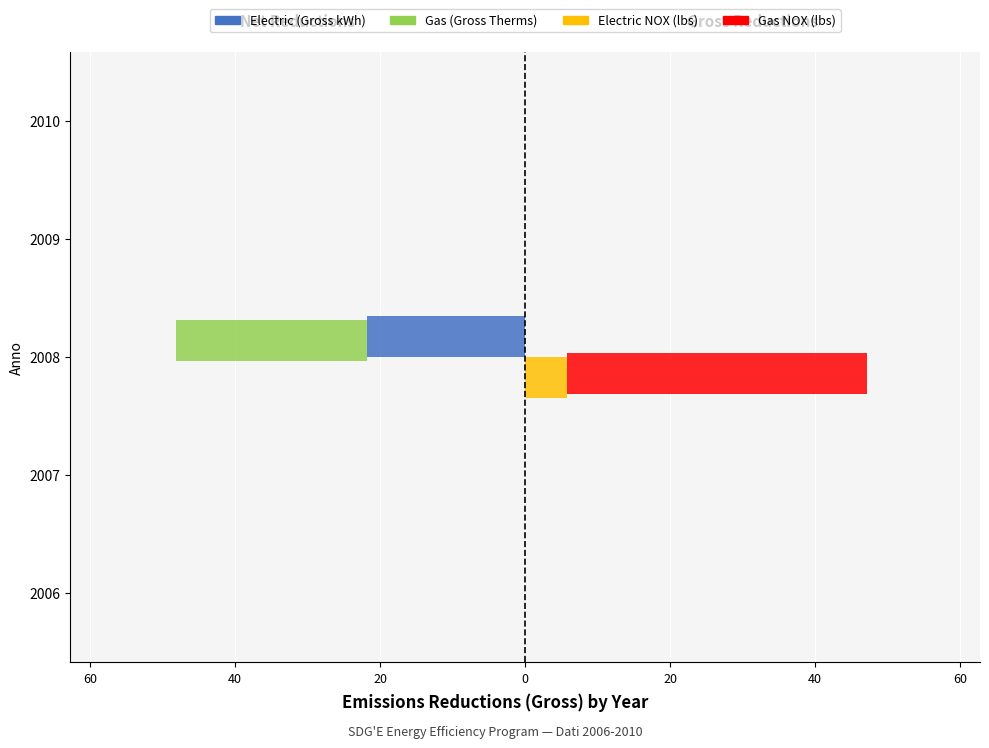

How many positive values does the Gas NOX (lbs) series have?

1